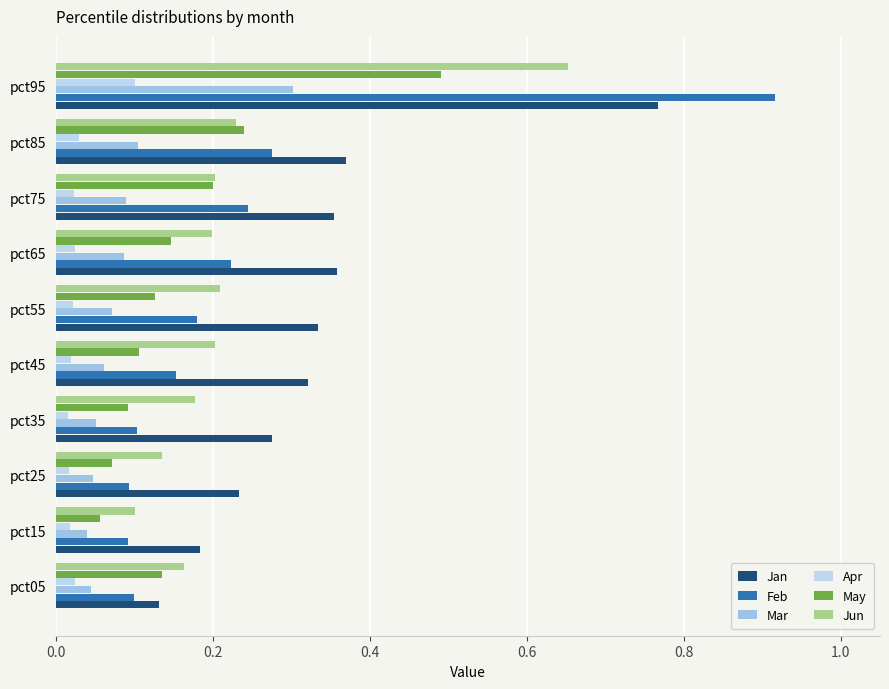

Which label corresponds to the largest value in the chart?

pct95